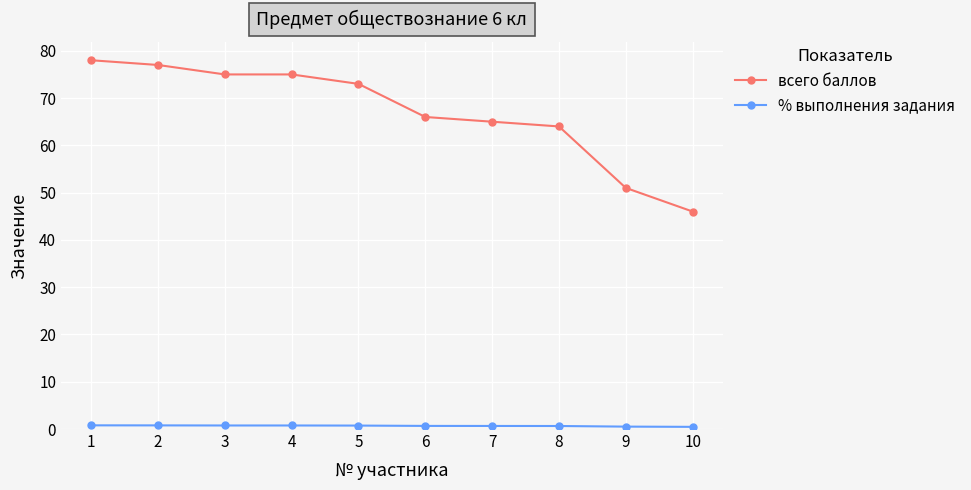

What is the average value of the всего баллов series?

67.0